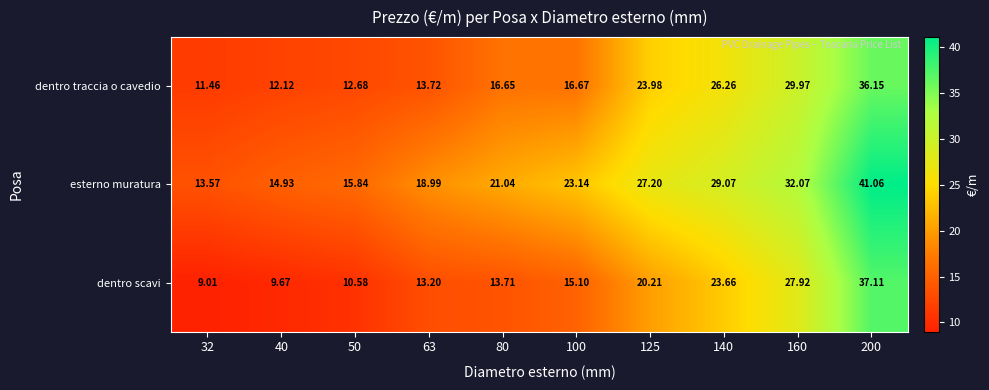

What is the total value across all series at 32?

34.0